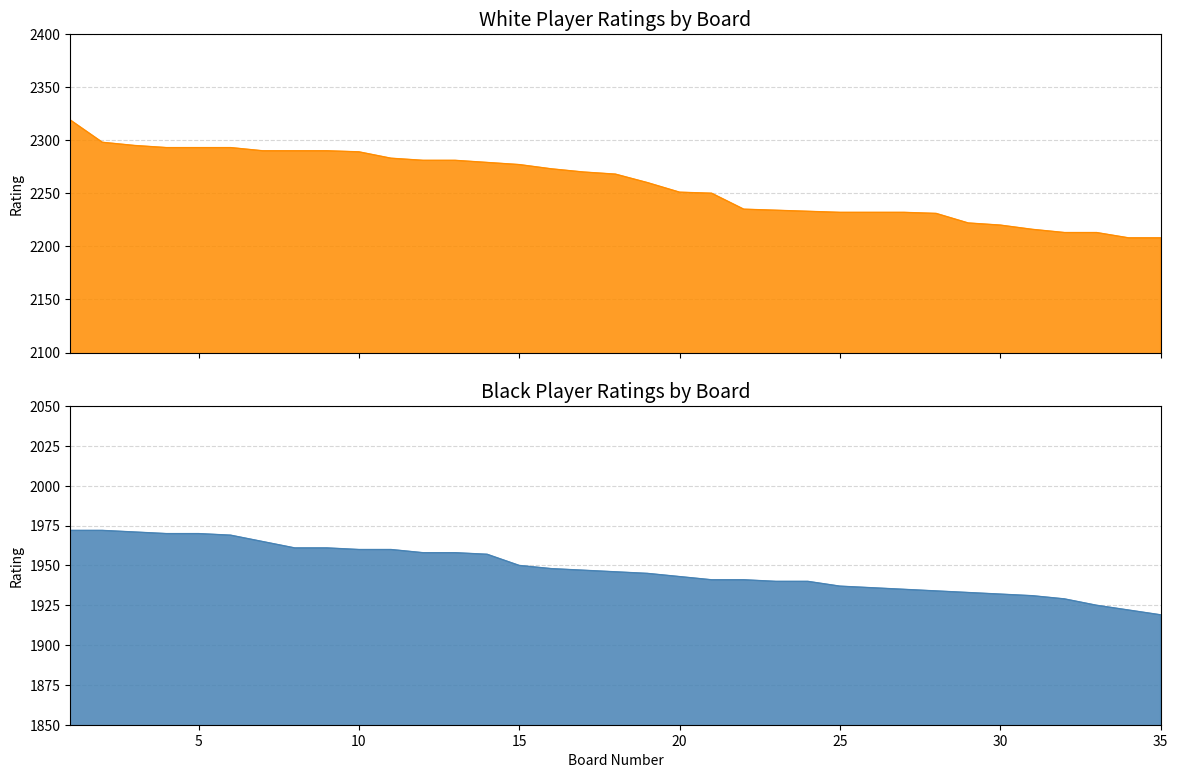

True or false: Black Rating and White Rating intersect in this chart.

False